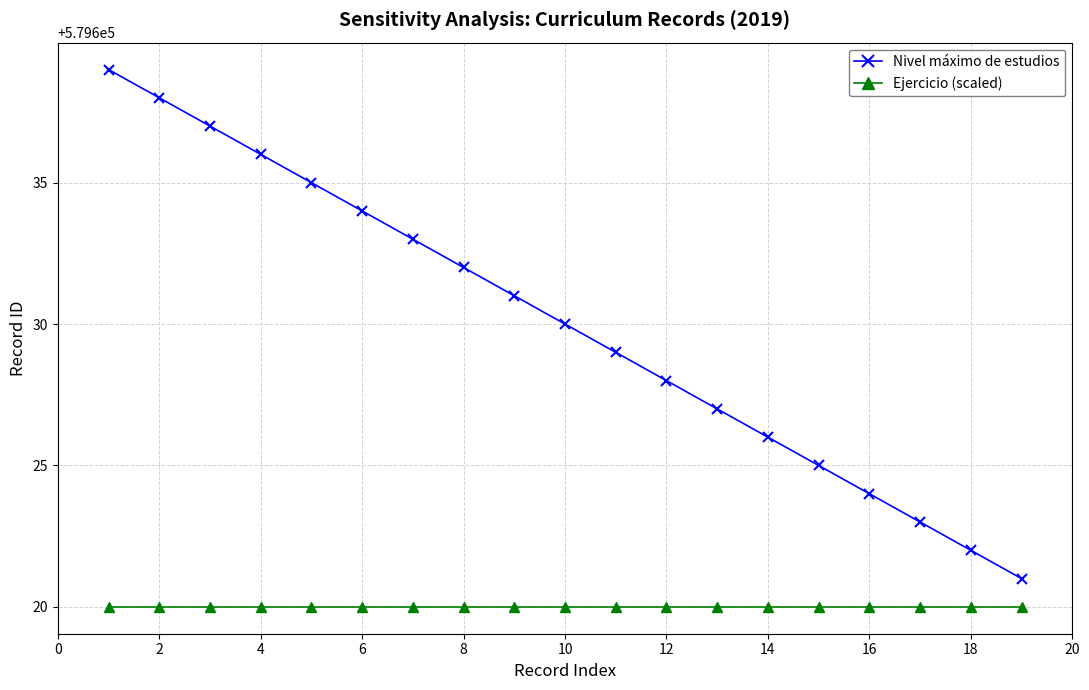

Which series has the largest total across all categories?

Nivel máximo de estudios